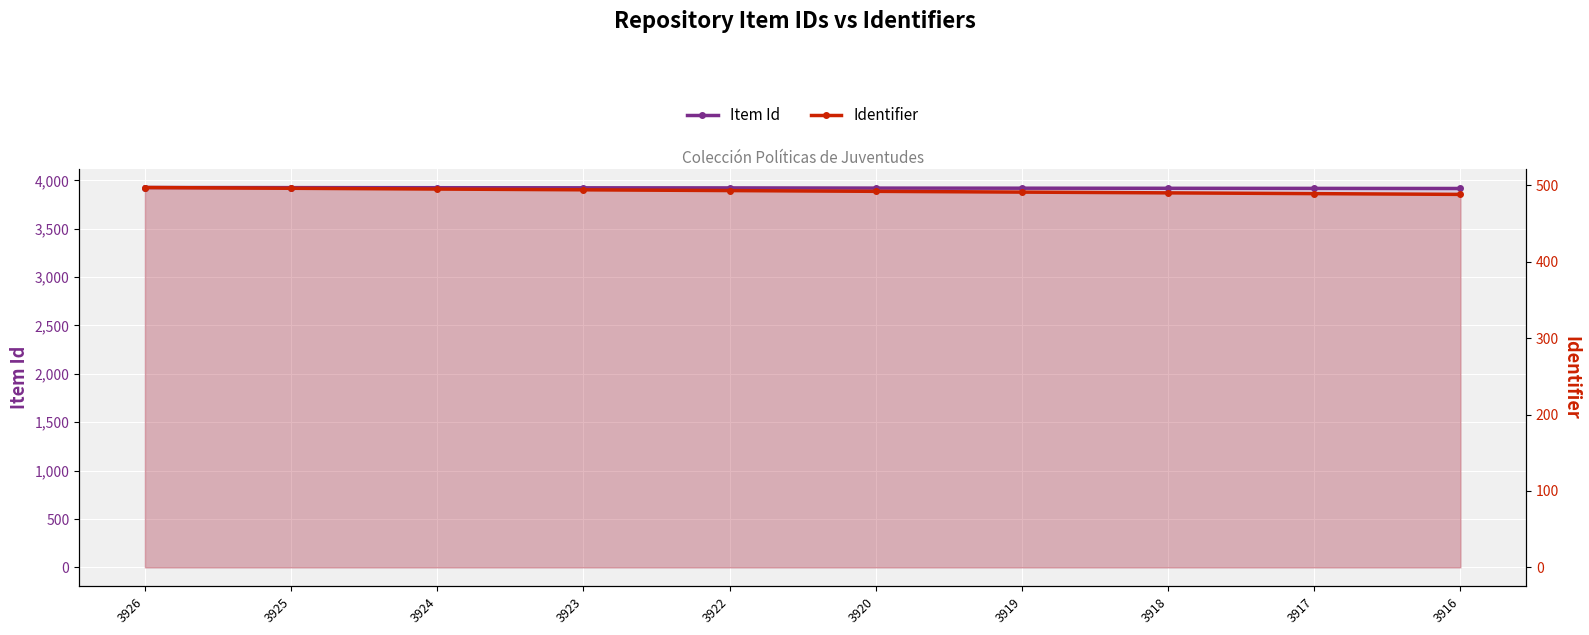

At which category does the chart reach its minimum across all series?

3916